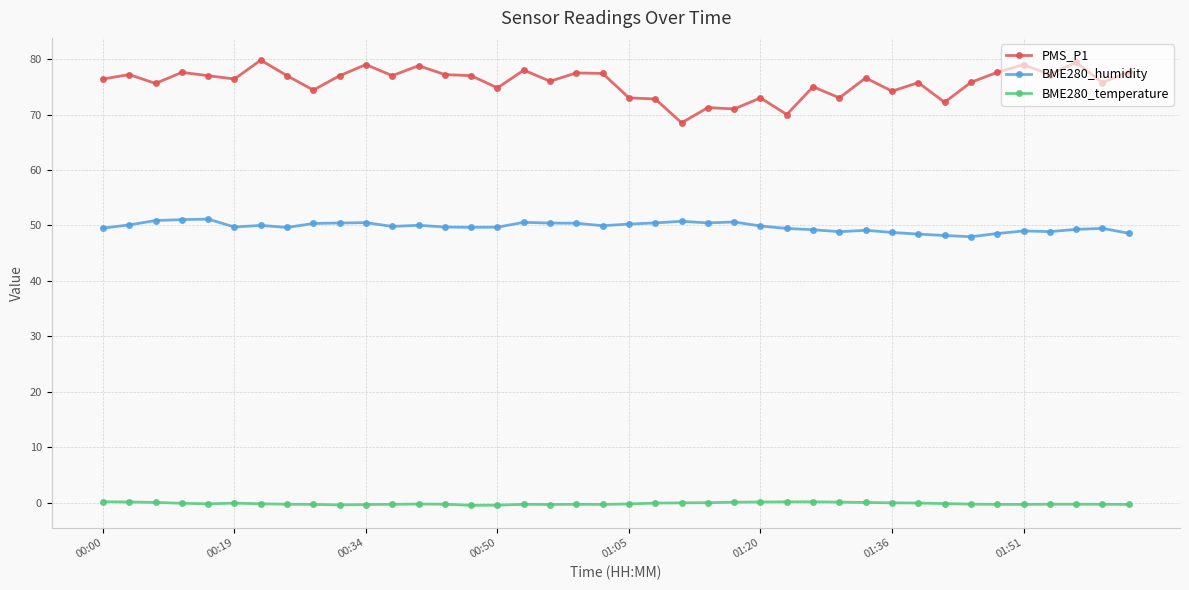

Which series has the widest spread of values?

PMS_P1